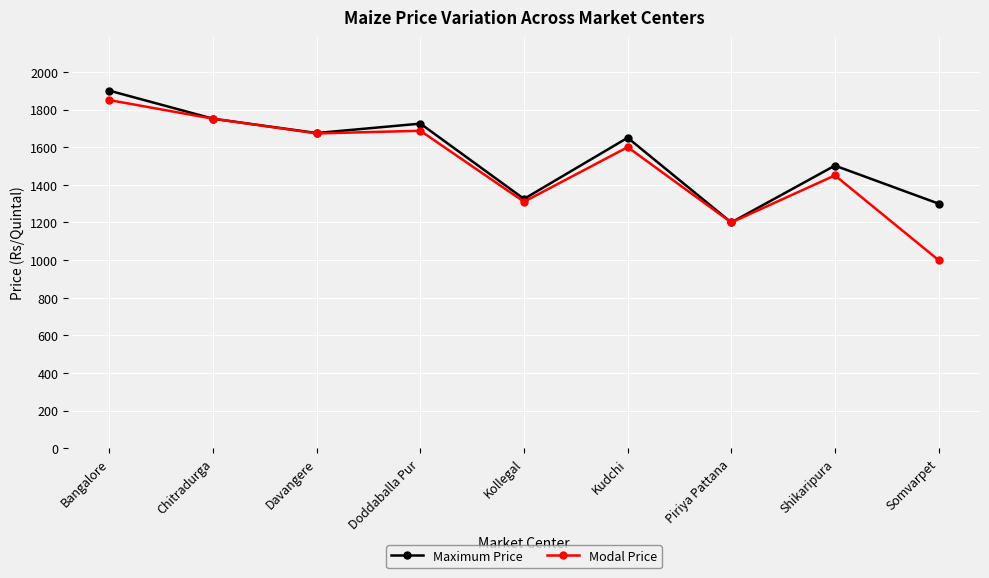

Count the number of data series in this chart.

2